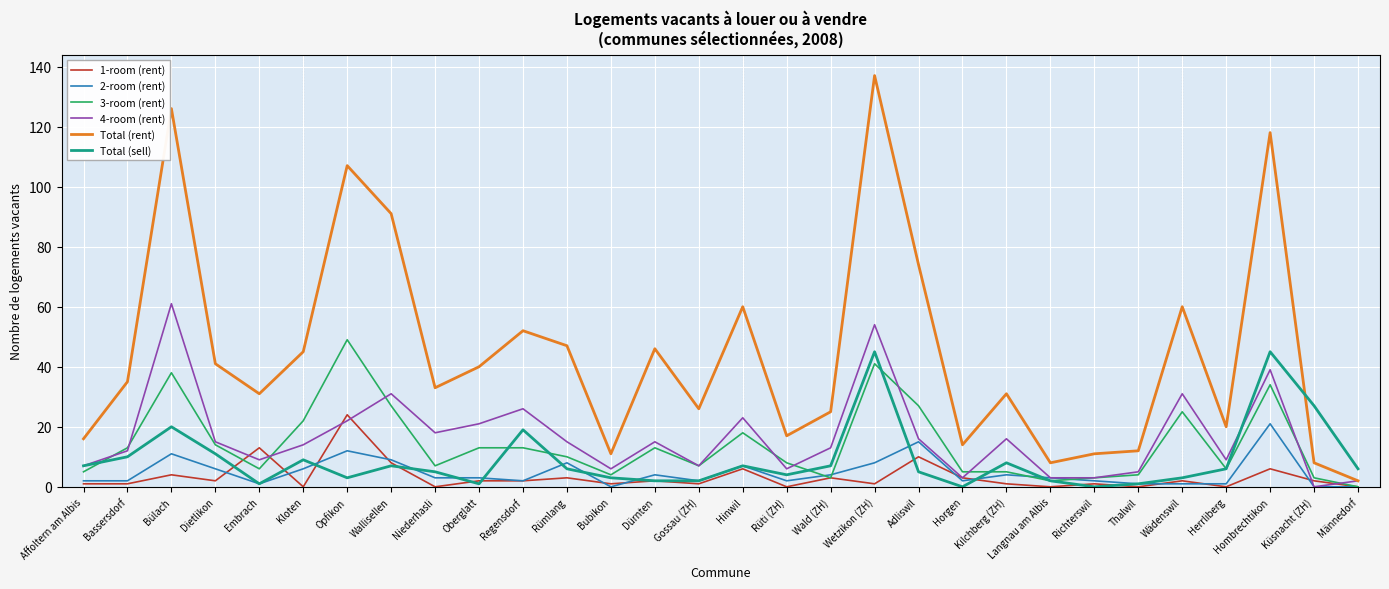

What position from the left is Affoltern am Albis?

1